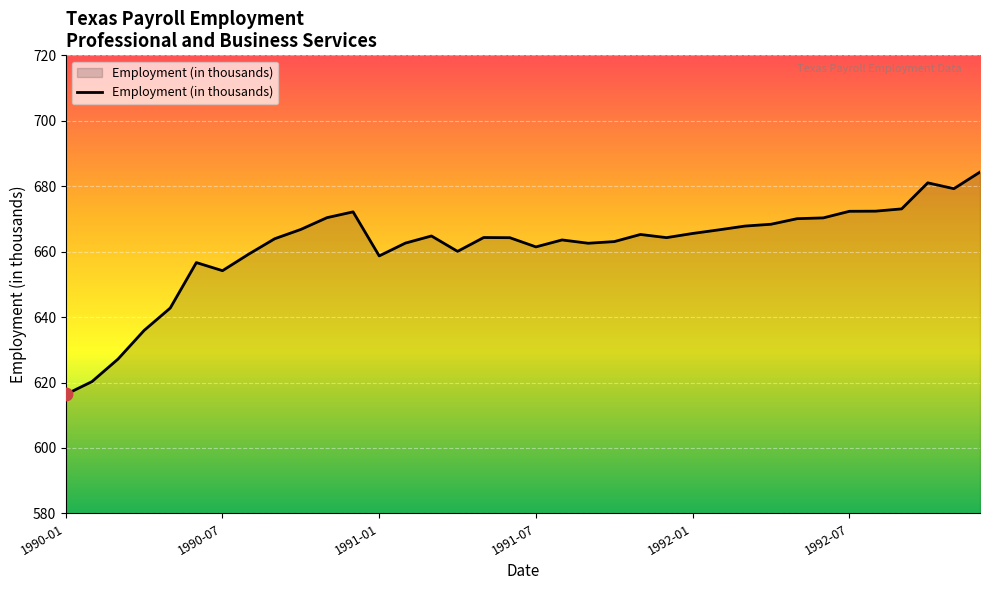

What is the greatest value displayed?

684.3